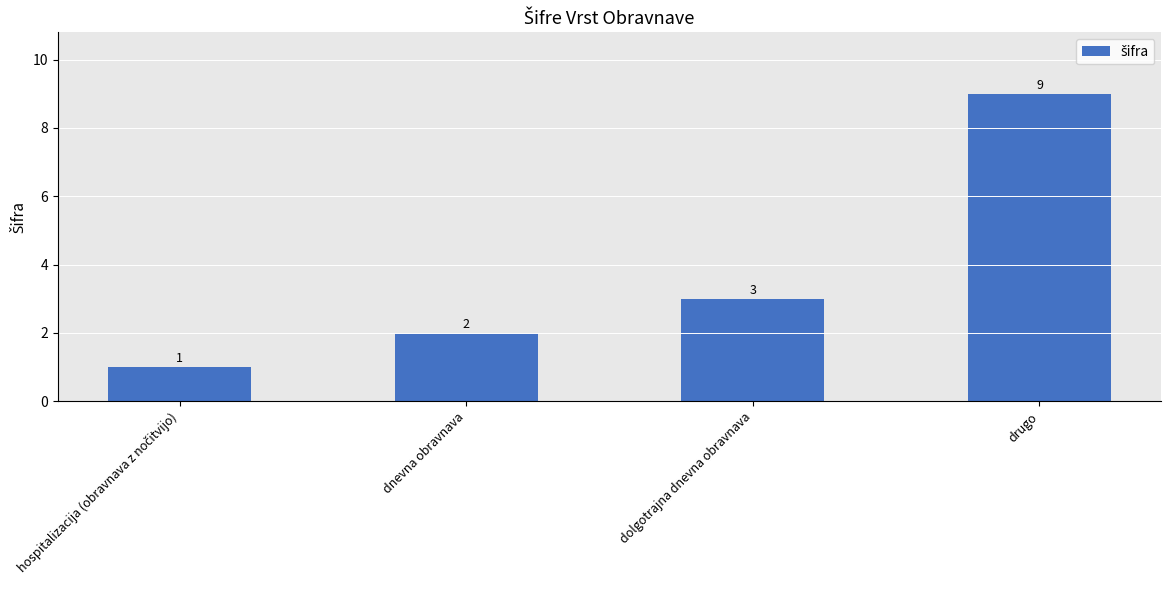

At which label is the value closest to 5?

dolgotrajna dnevna obravnava